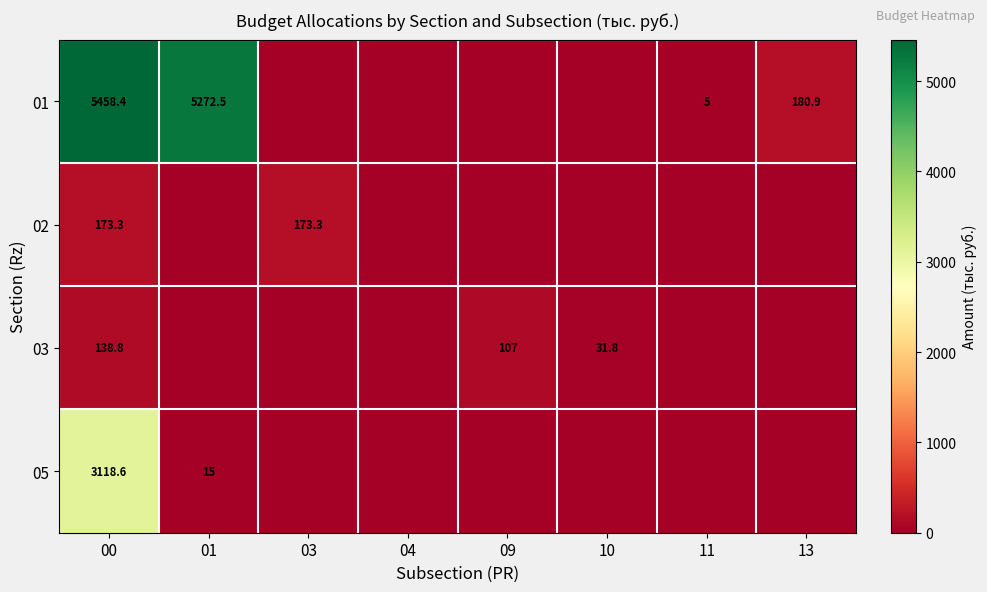

Is the value of 05 at 01 greater than the value of 03 at 10?

No